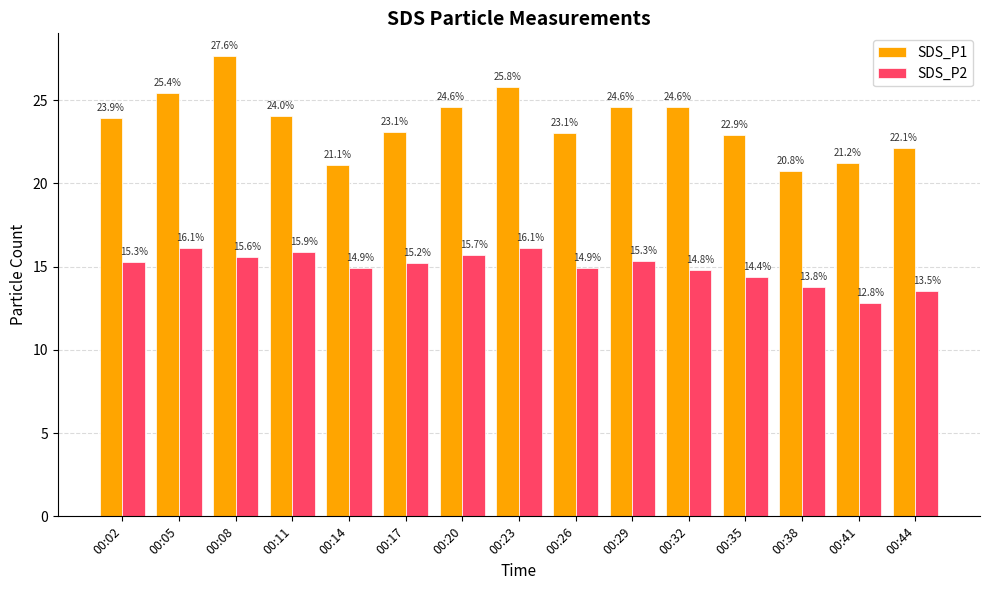

What is the total value across all series at 00:11?

39.9